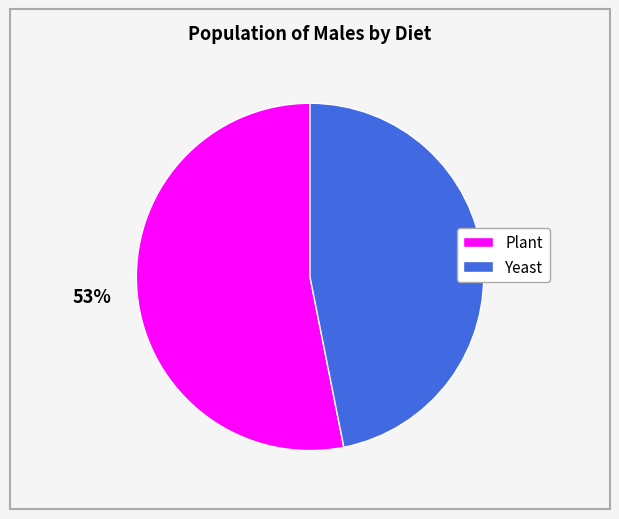

To the nearest percent, what is the average slice percentage?

50%